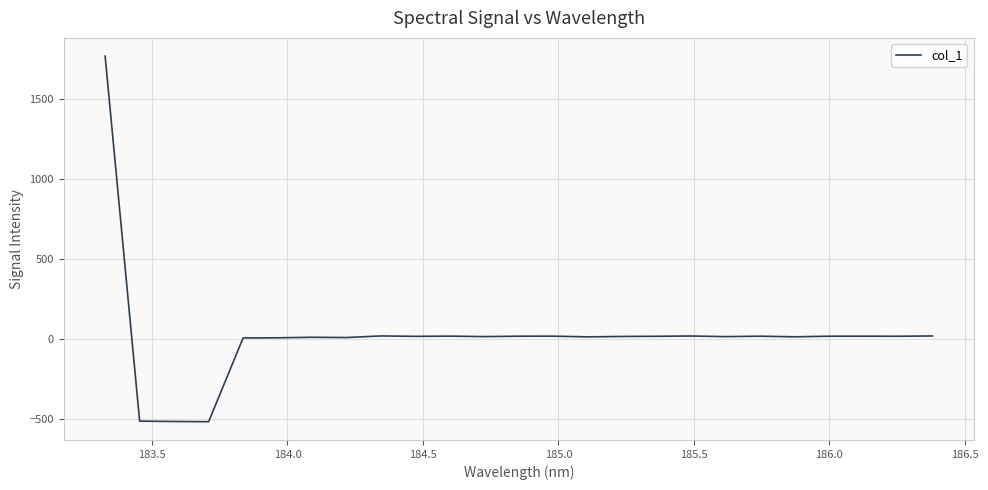

What is the difference between the maximum and minimum values?

2289.3